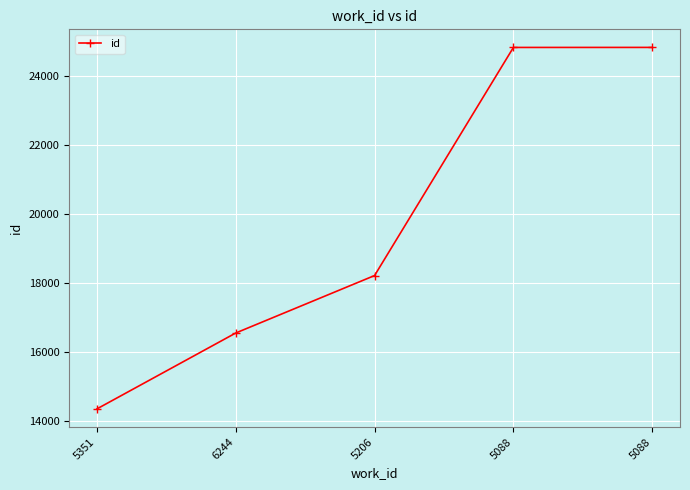

The value at 5351 is 14344. True or false?

True